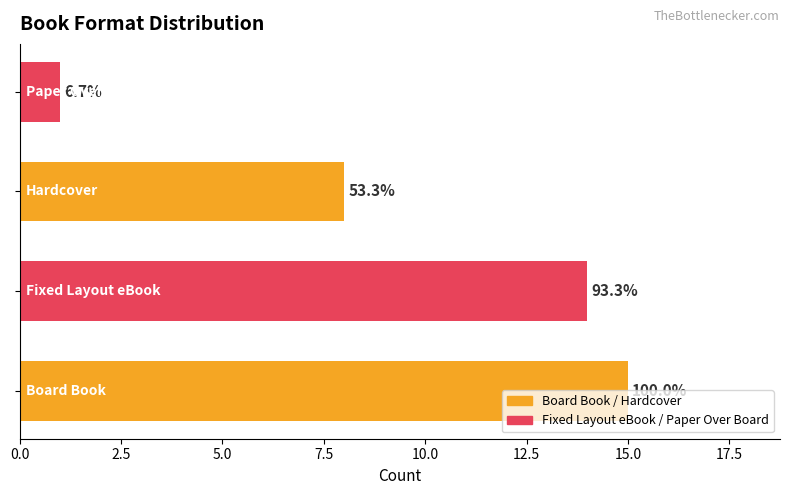

Are the bars horizontal?

Yes